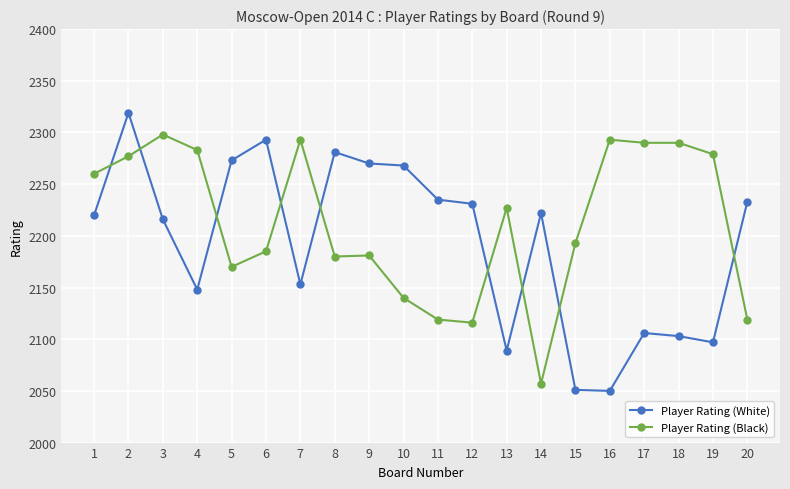

What is the sum of all Player Rating (Black) values?

44250